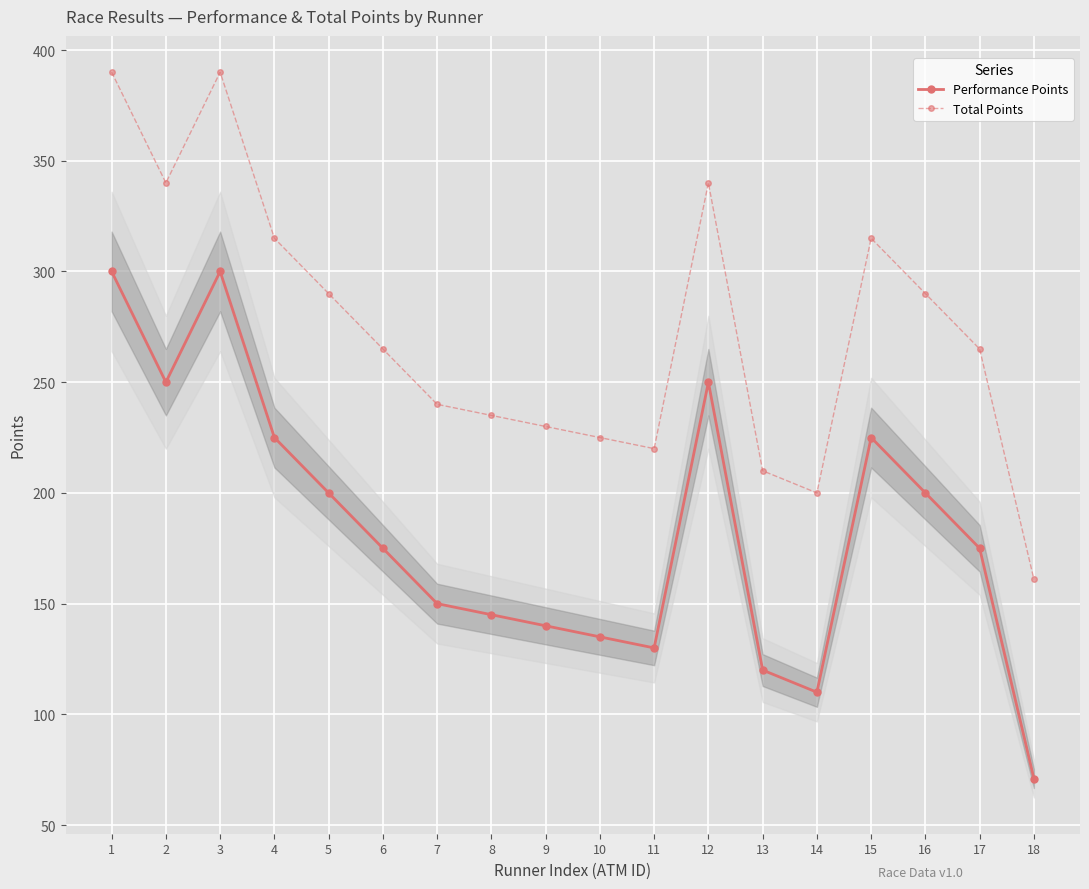

At which category does Total Points reach its first local valley?

2